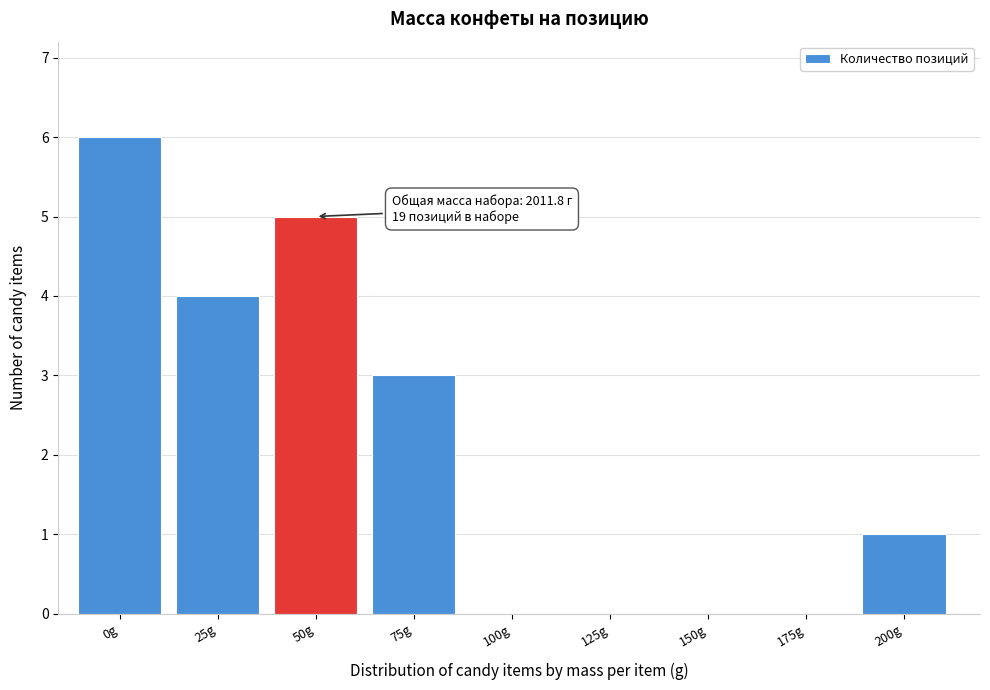

Reading right to left, transcribe all the data shown in this chart.

200g=1	175g=0	150g=0	125g=0	100g=0	75g=3	50g=5	25g=4	0g=6